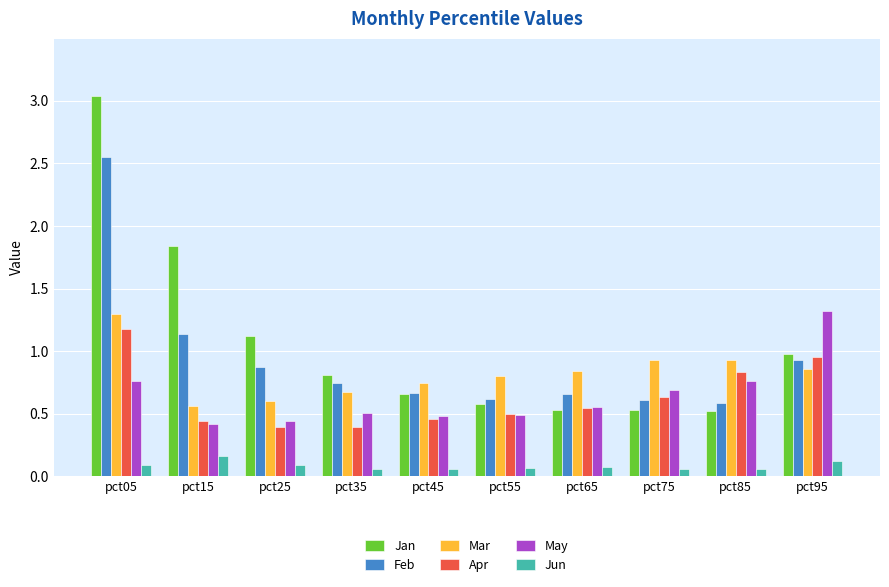

How many data points does each series have?

10